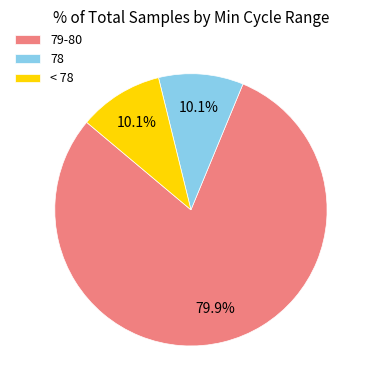

Which slice is the largest?

79-80